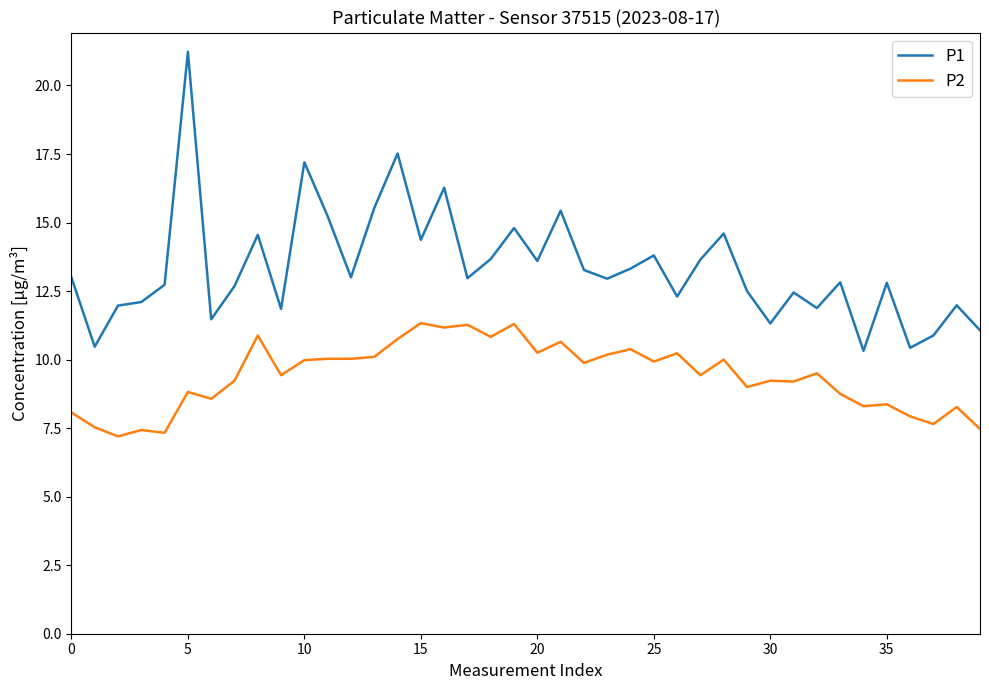

What are all the series names shown in the legend?

P1, P2